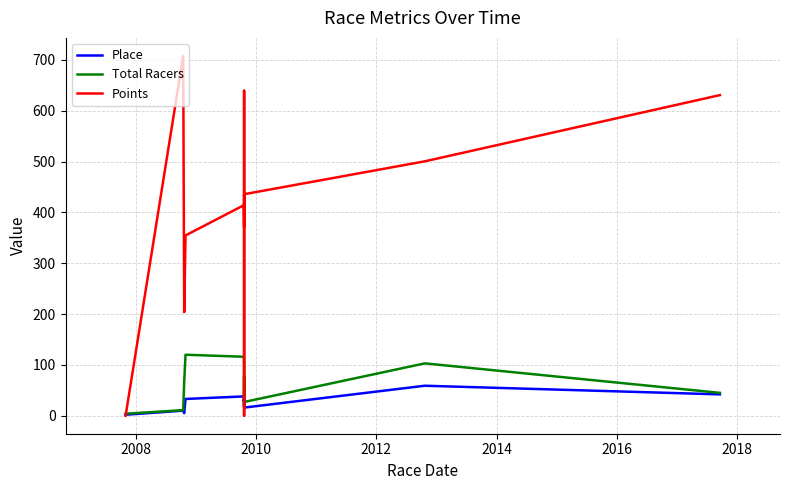

The Total Racers series shows 6.5 at 9. True or false?

False